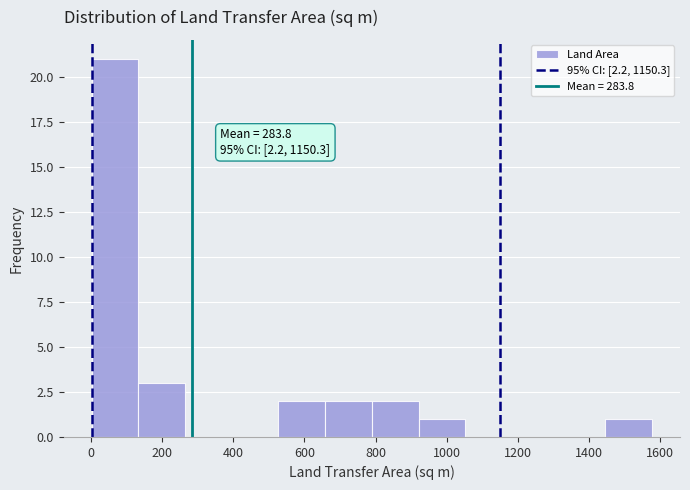

Over which range of the x-axis is the bar tallest?

0 to 140